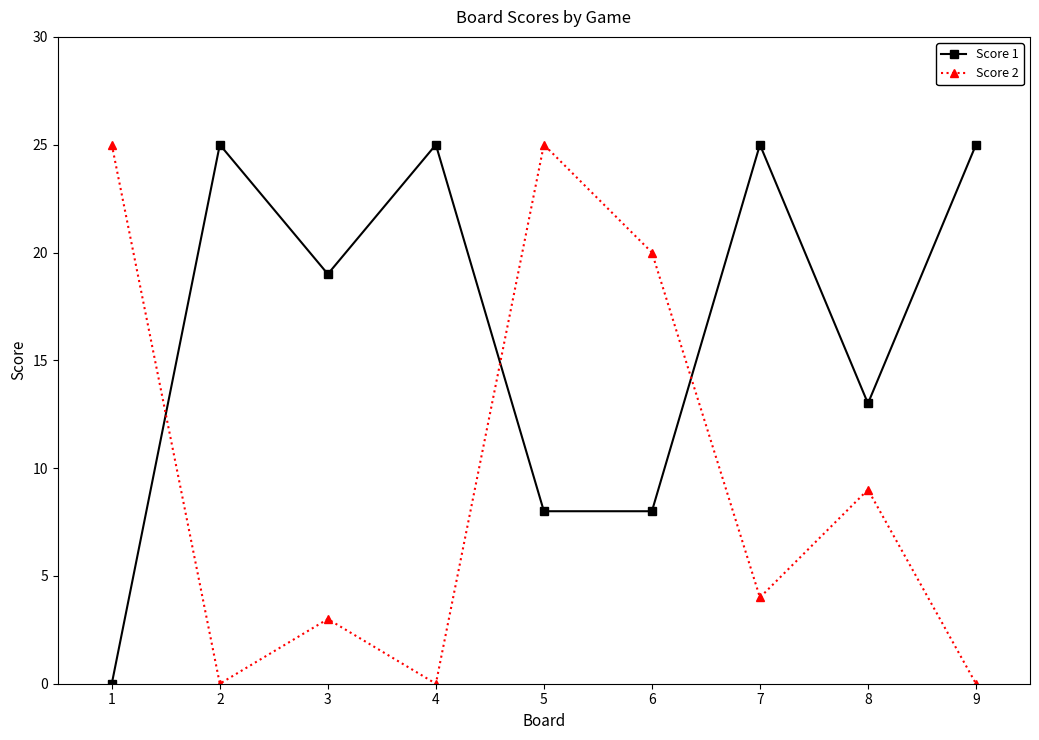

What is the difference between the maximum and second lowest values in the Score 2 series?

25